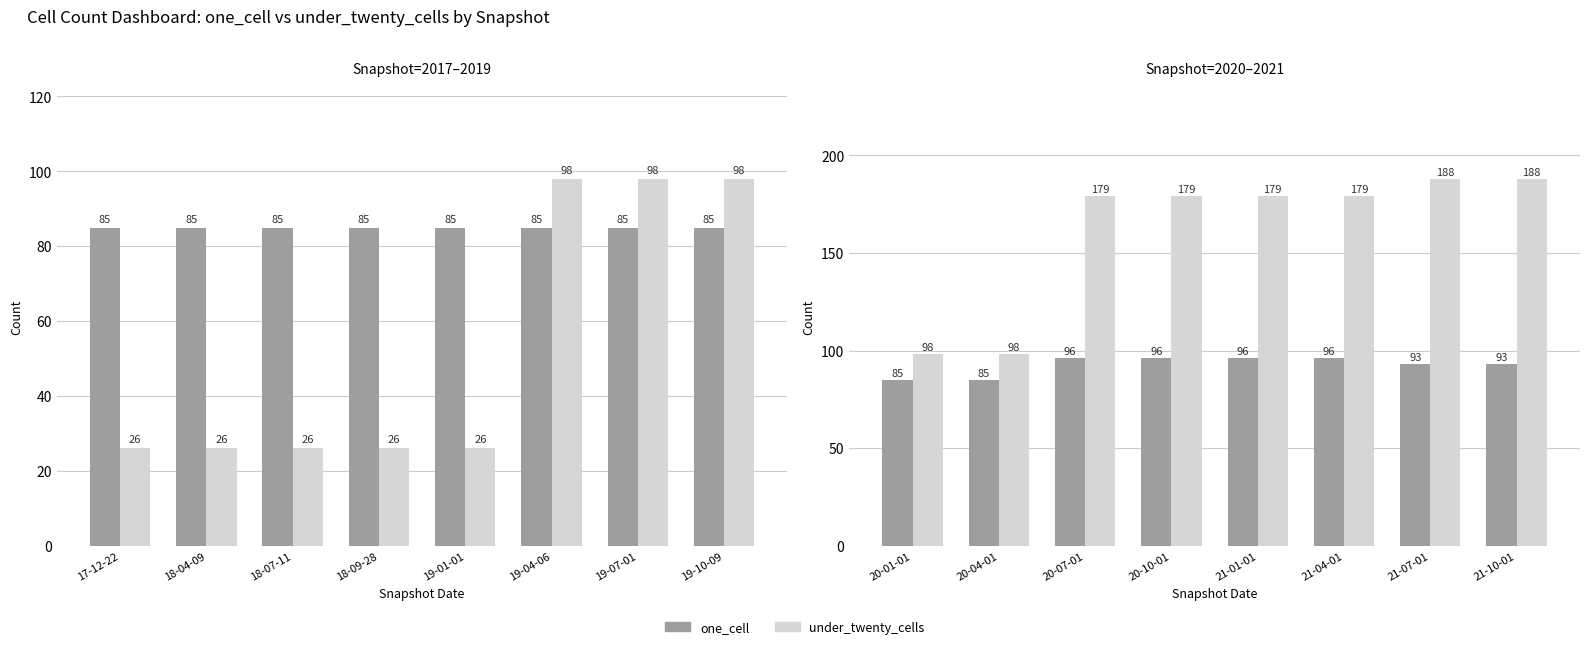

What is the value of the under_twenty_cells bar at the 8th from the left?

188